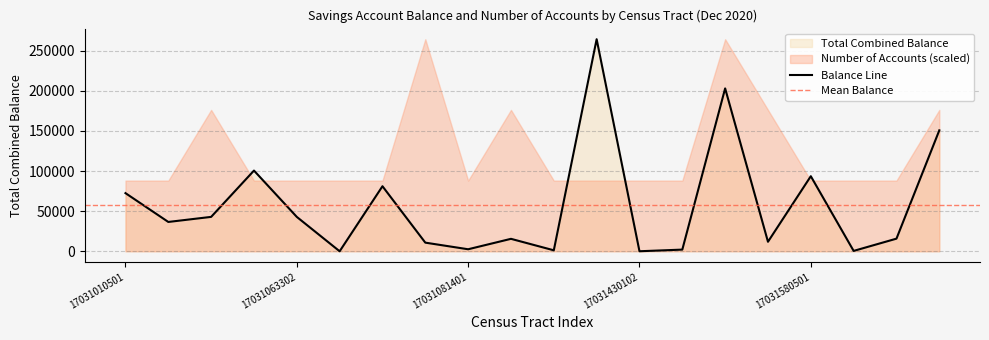

What is the sum of all values?

1147671.6